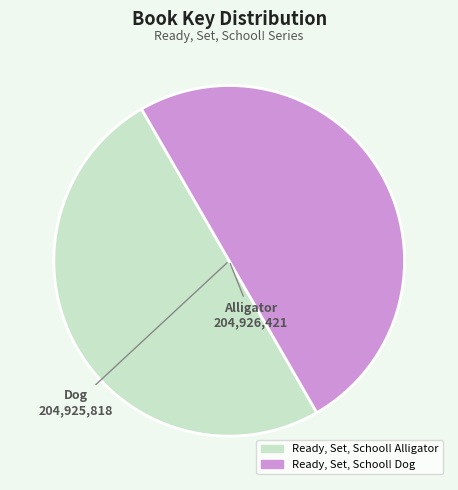

Approximately how many times larger is the value at Ready, Set, School! Dog compared to Ready, Set, School! Alligator?

1.0